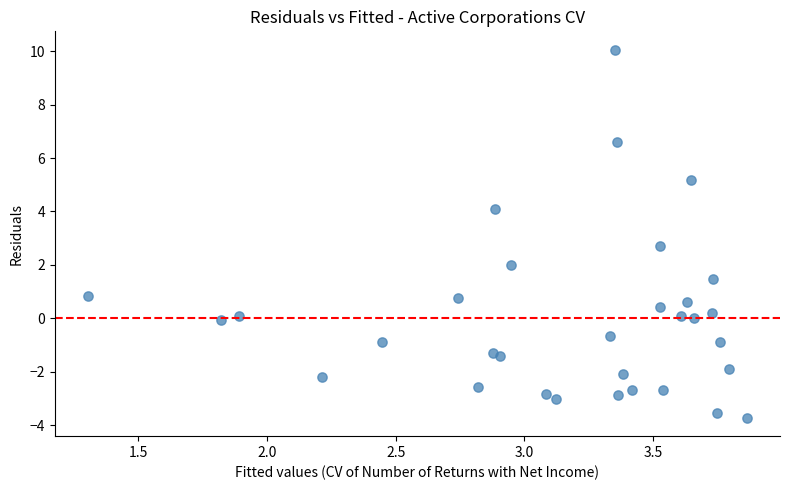

What is the range of Y values (max minus min)?

13.8